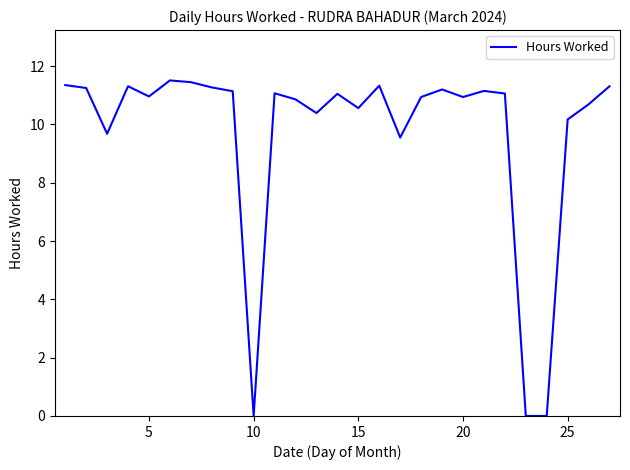

How many distinct data groups are displayed?

1